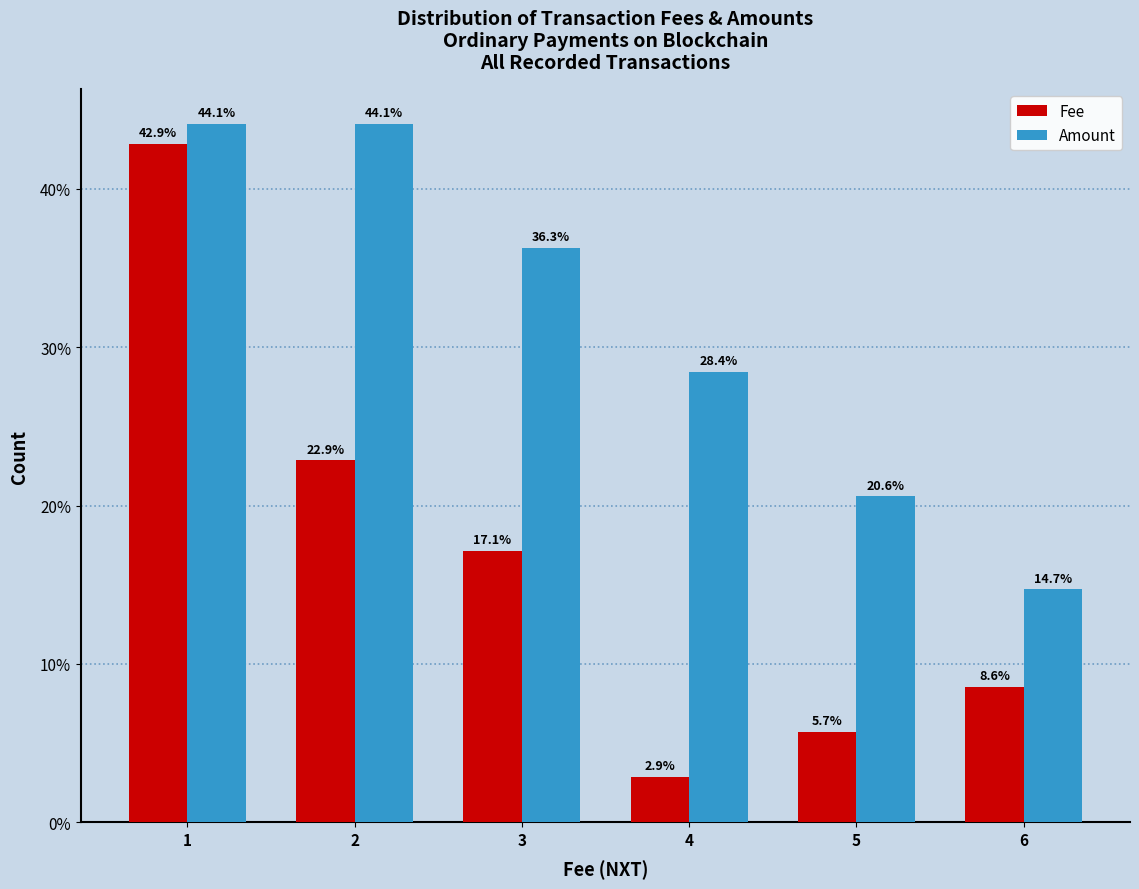

Reading left to right, list every range on the x-axis with the height of the bar of each series over it.

0.5 to 1.5: Fee=42.9	Amount=44.1
1.5 to 2.5: Fee=22.9	Amount=44.1
2.5 to 3.5: Fee=17.1	Amount=36.3
3.5 to 4.5: Fee=2.9	Amount=28.4
4.5 to 5.5: Fee=5.7	Amount=20.6
5.5 to 6.5: Fee=8.6	Amount=14.7